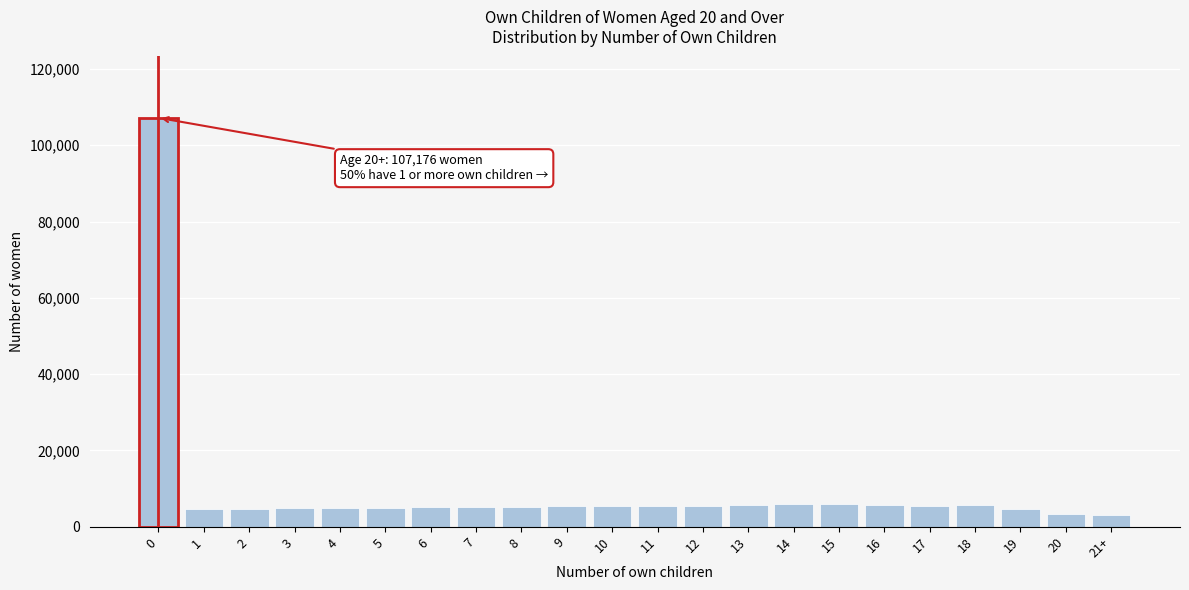

What is the minimum value shown in the chart?

3117